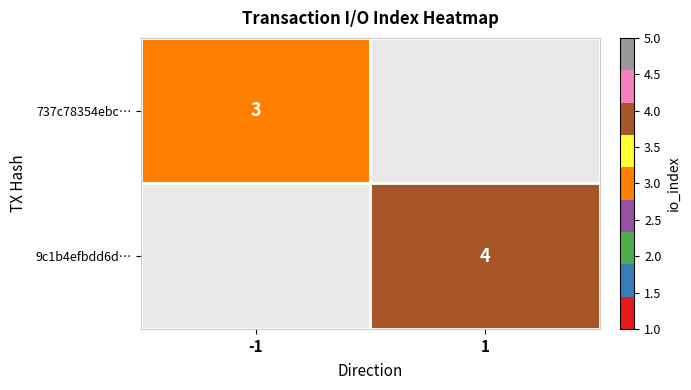

True or false: 9c1b4efbdd6d… has a value of 4 at 1.

True